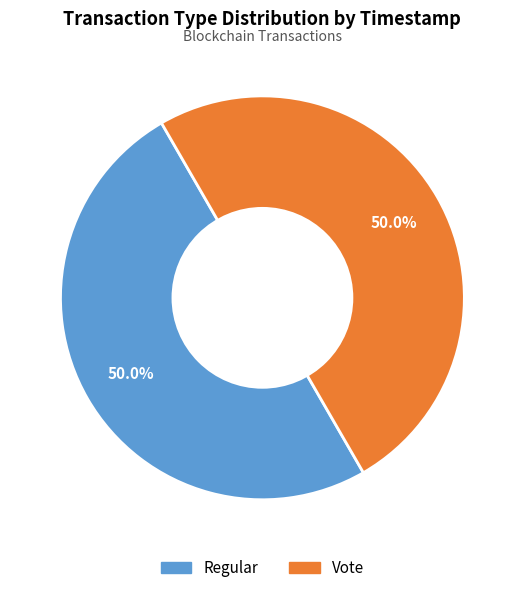

True or false: Vote accounts for 43% of the total.

False